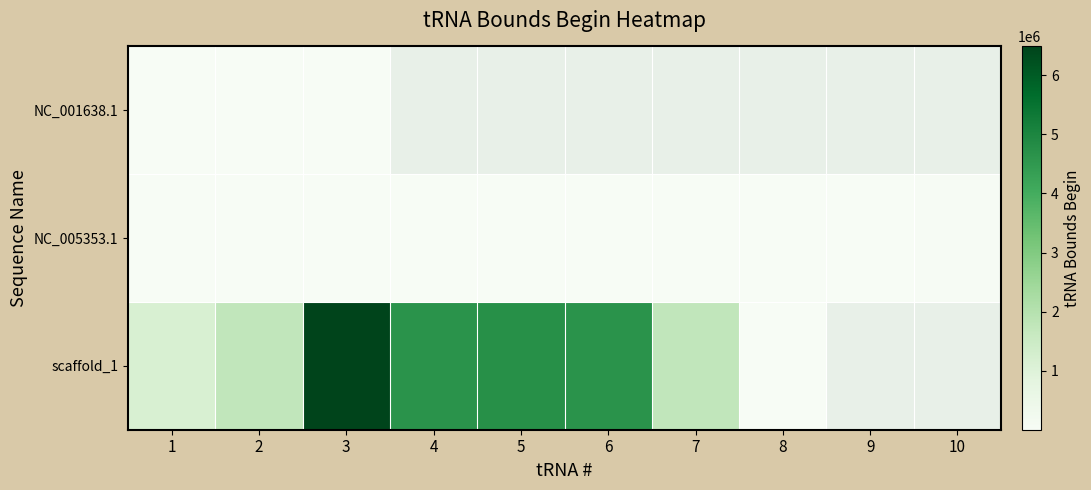

At how many categories does at least one series exceed 5976714?

1